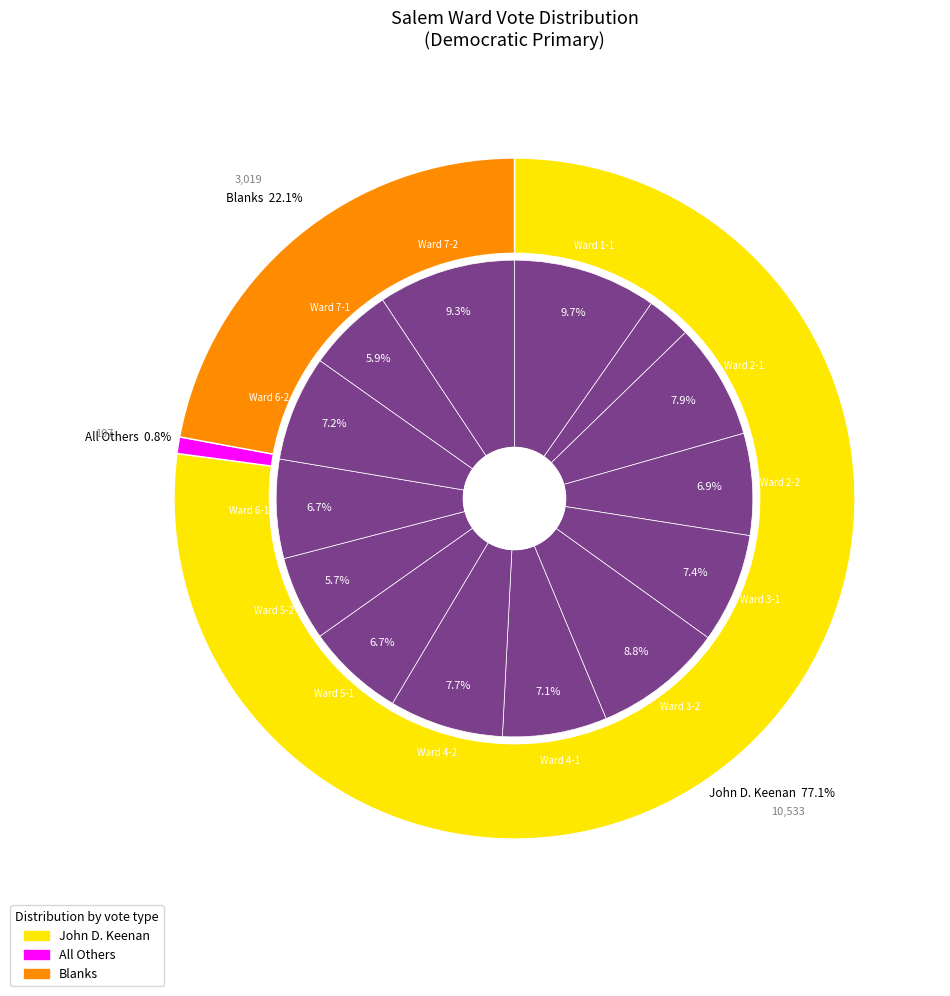

Which has a higher value, Ward 2-1 or Ward 6-2?

Ward 2-1